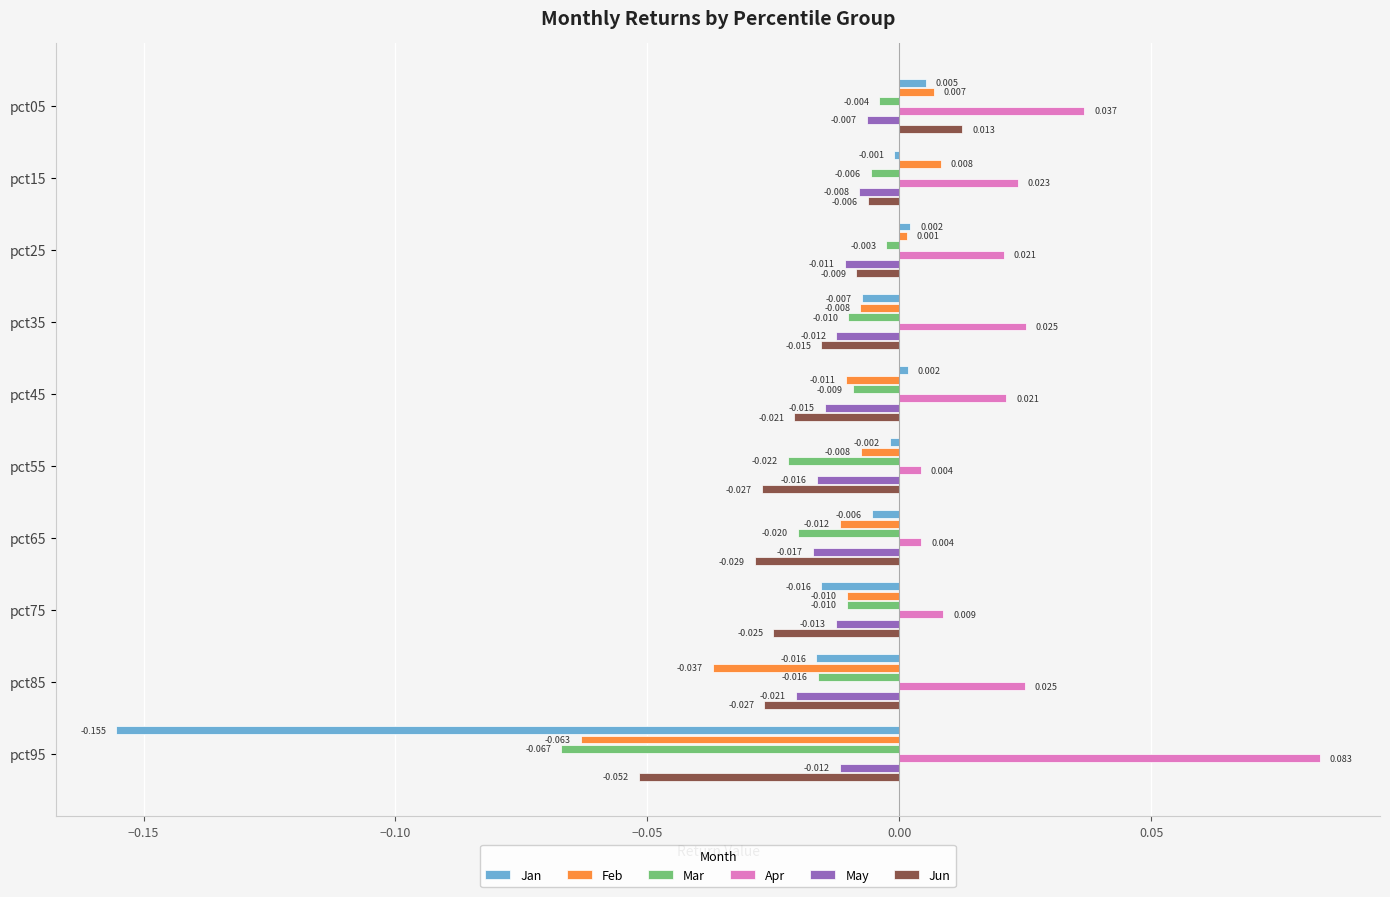

Is the value of Mar at pct95 greater than the value of Jun at pct15?

No